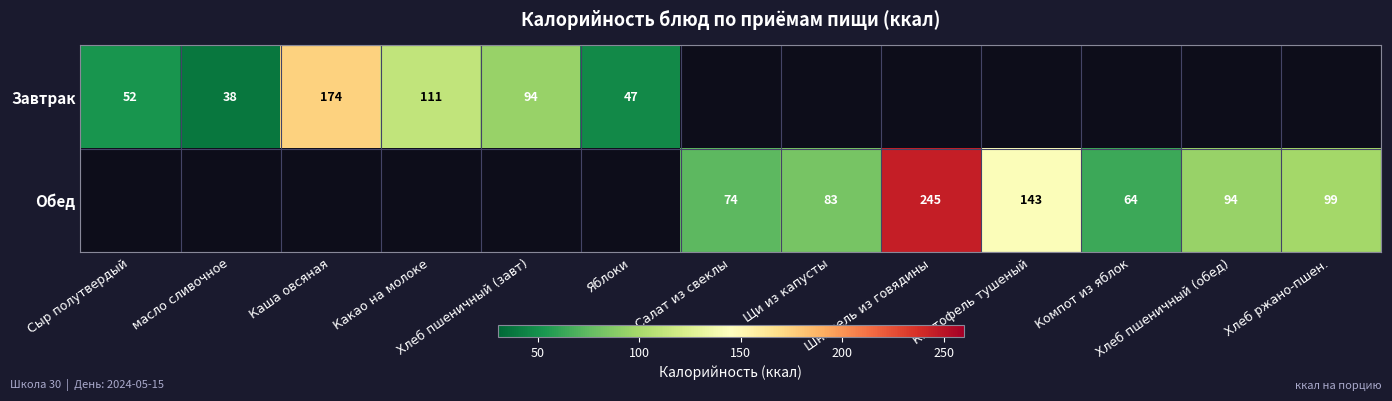

What is the difference between the Обед values at Компот из яблок and Шницель из говядины?

181